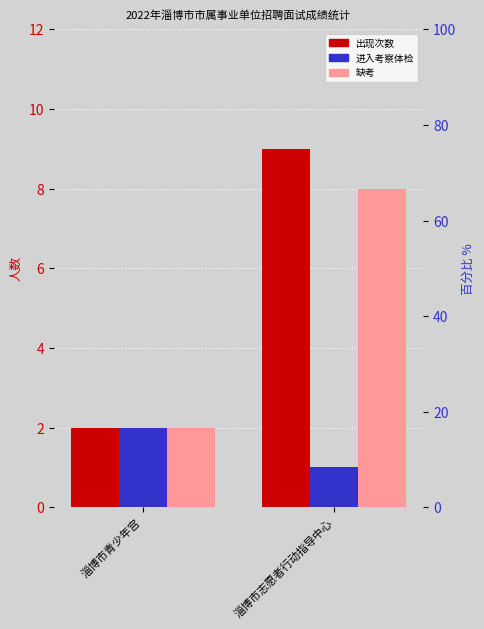

Reading left to right, what are all the values shown in this chart?

出现次数: 2	9
进入考察体检: 2	1
缺考: 2	8